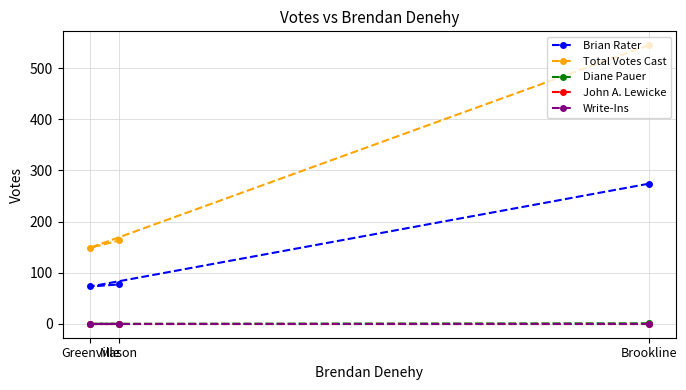

How many lines are shown in the chart?

5